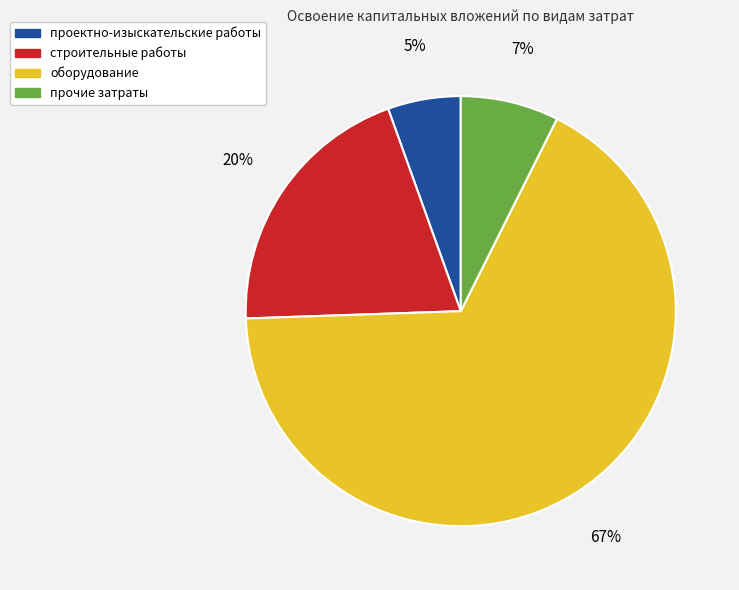

Which slice is the smallest?

проектно-изыскательские работы